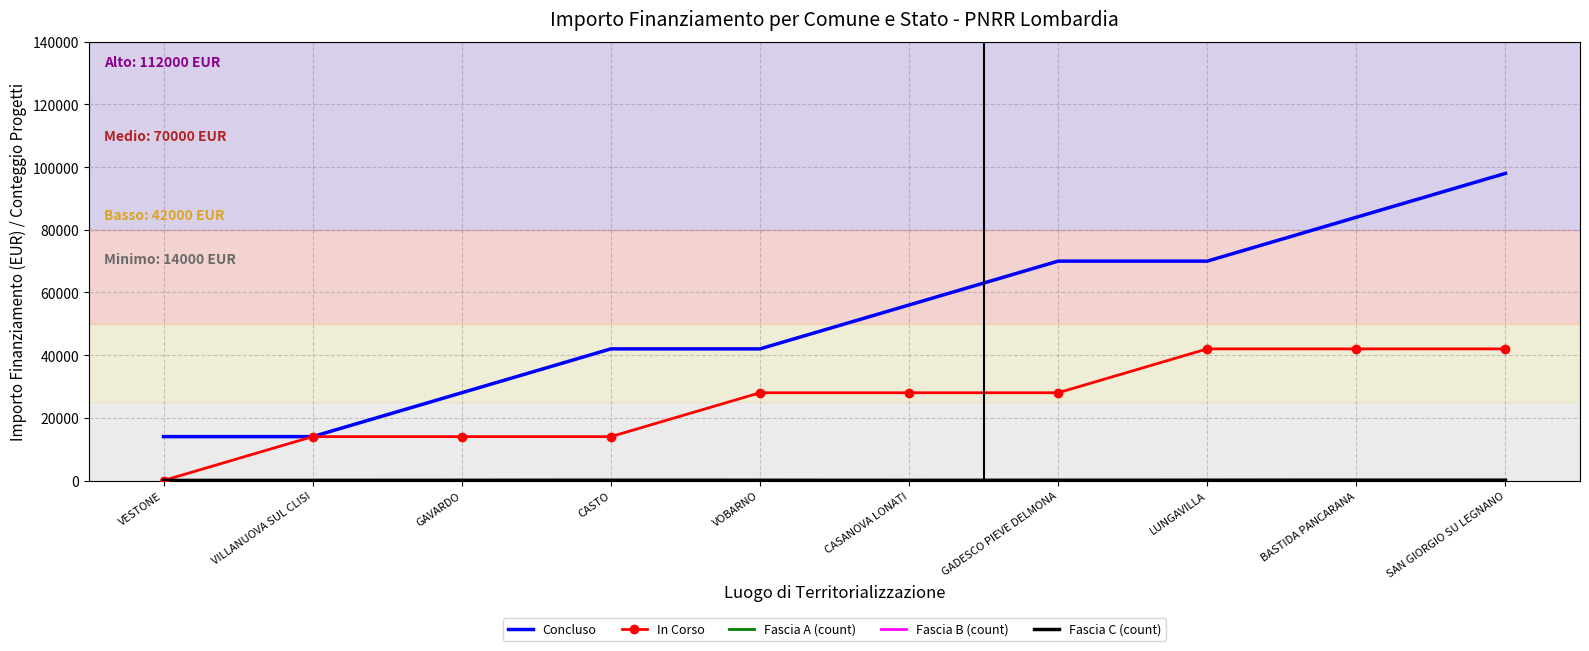

At which label does Concluso reach its peak?

SAN GIORGIO SU LEGNANO